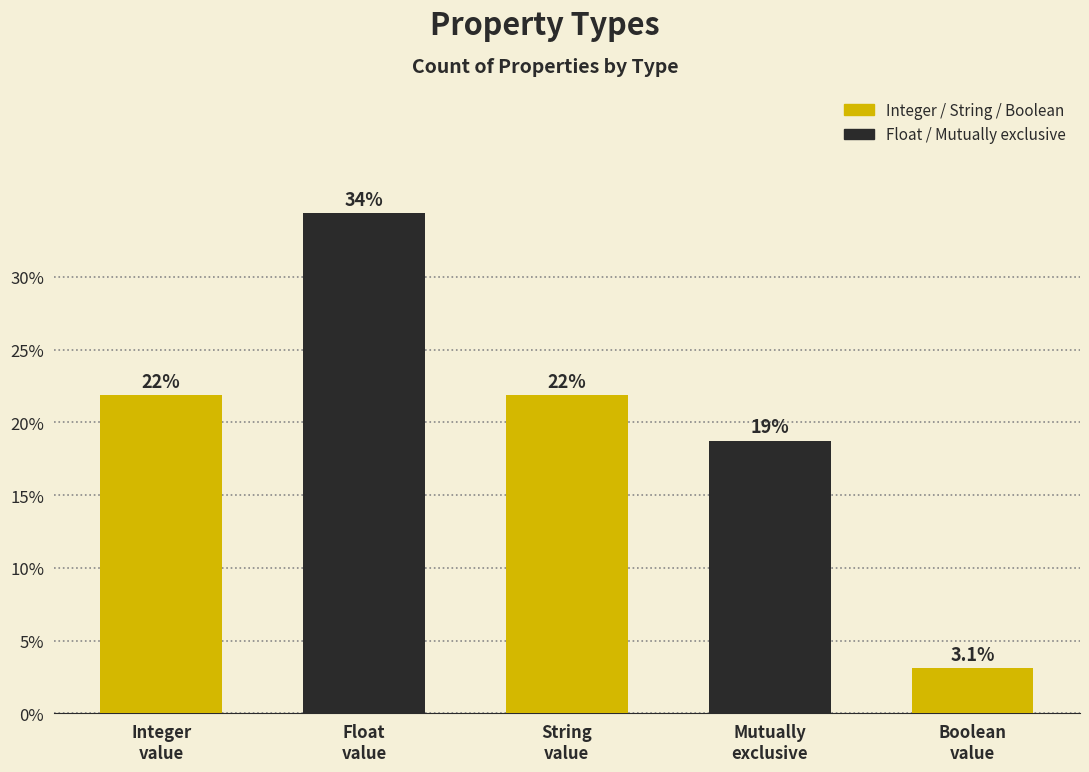

Which has a higher value, Integer
value or String
value?

Integer
value